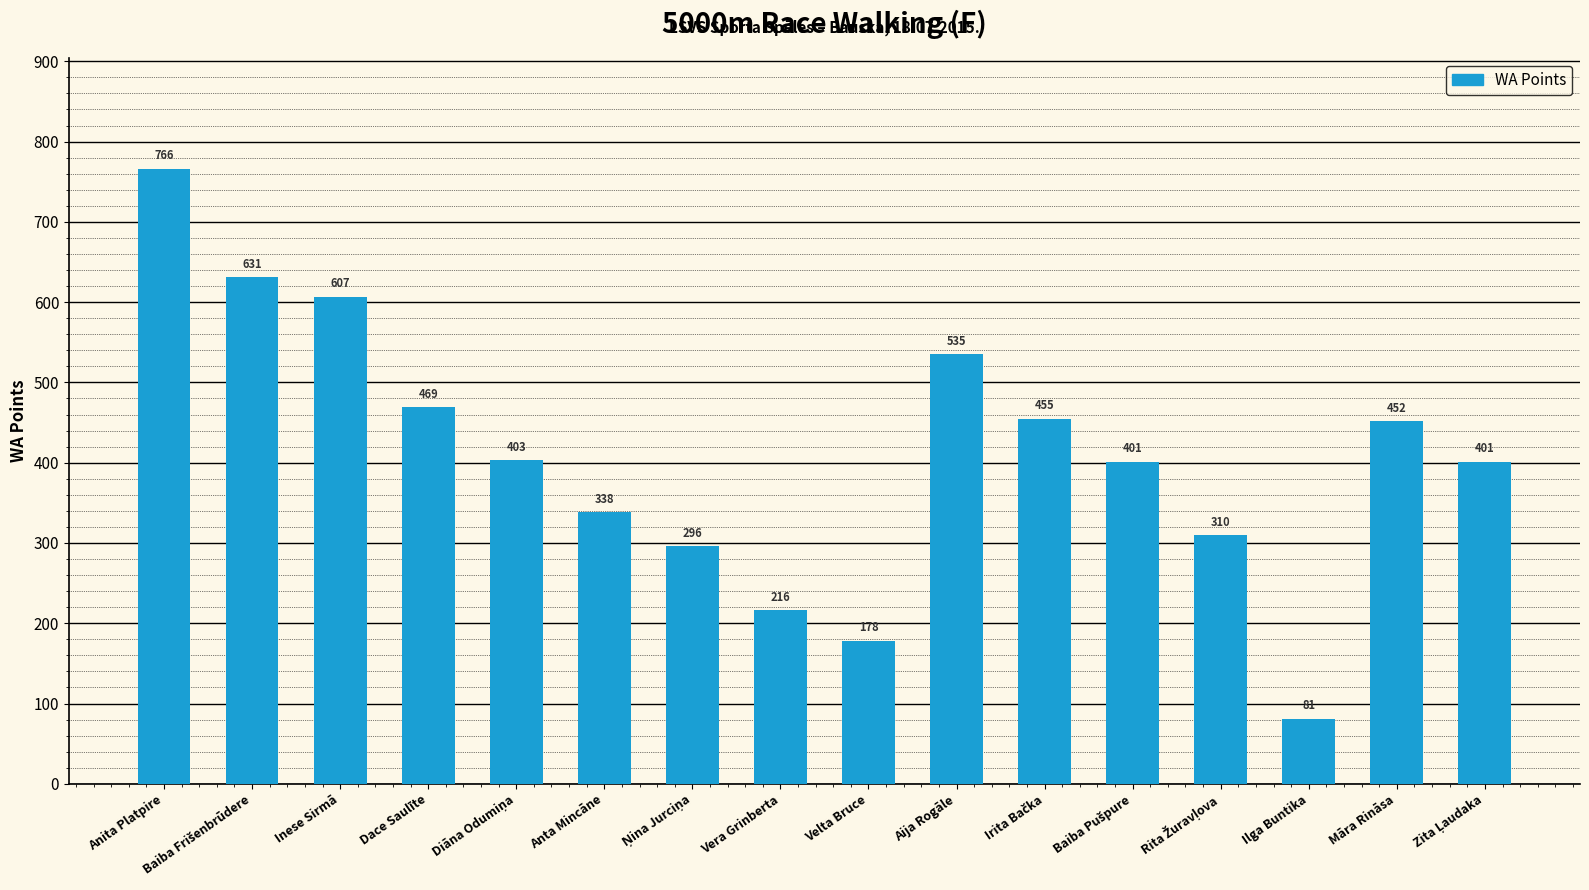

Reading left to right, what are all the values shown in this chart?

766	631	607	469	403	338	296	216	178	535	455	401	310	81	452	401